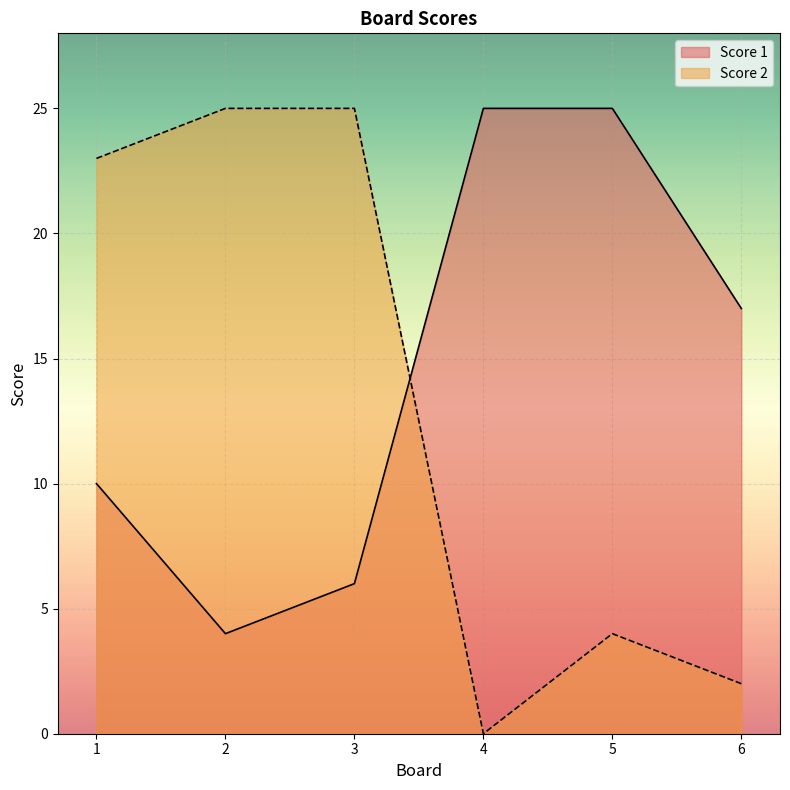

Between 3 and 4, which is larger?

4